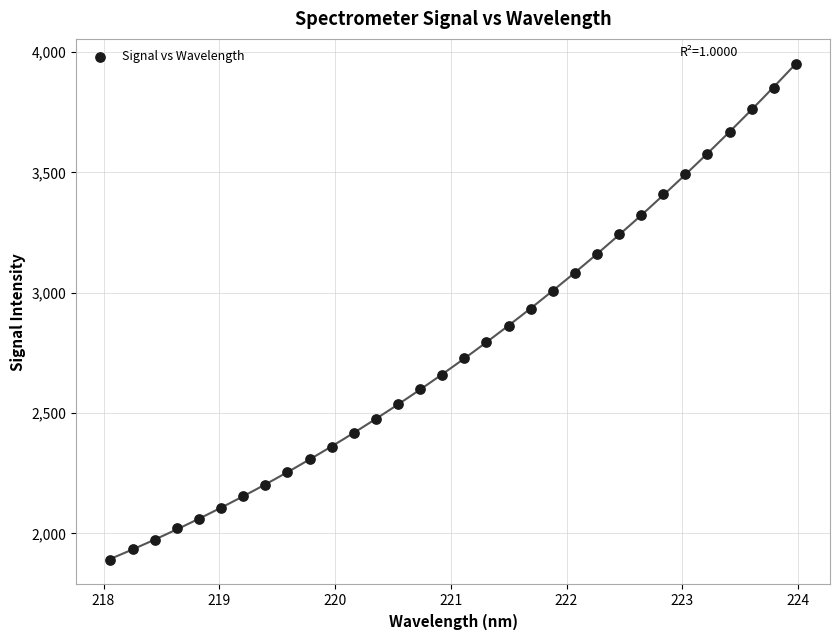

What is the range of Y values (max minus min)?

2061.7